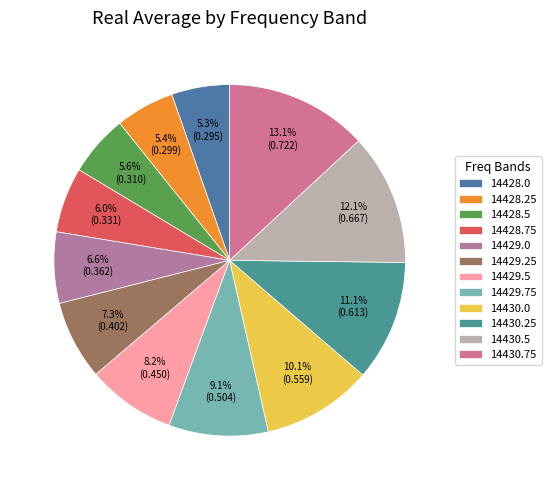

How many slices are in this pie chart?

12